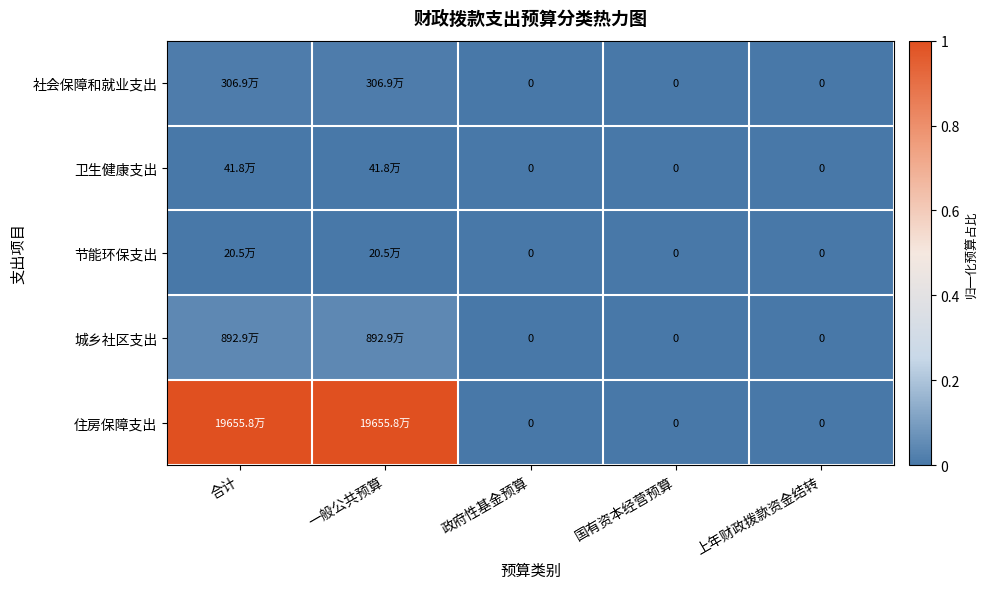

At which label does 卫生健康支出 reach its peak?

合计